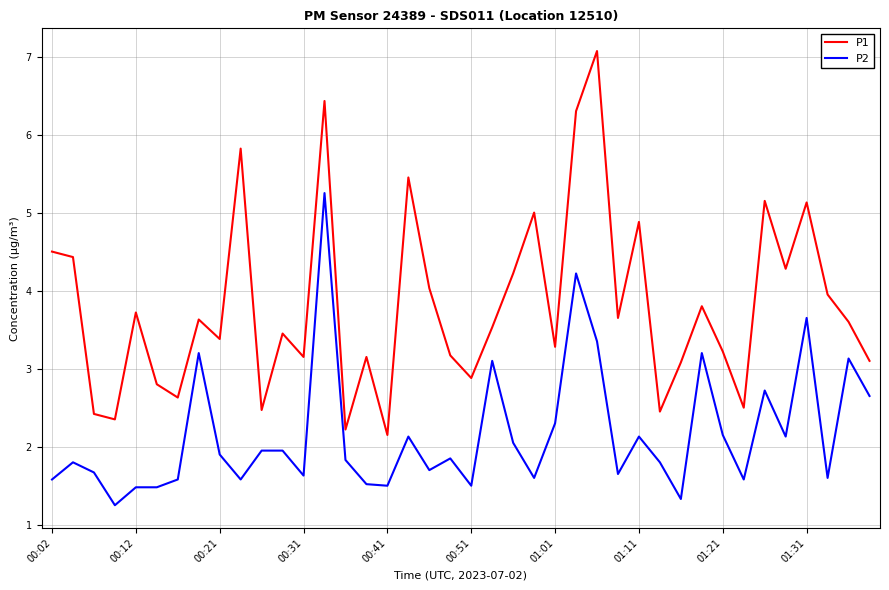

Which series has the widest spread of values?

P1